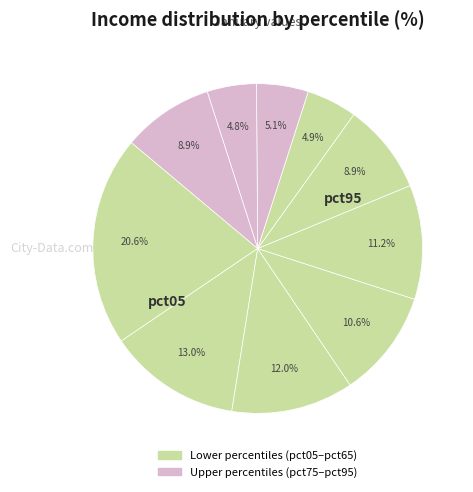

Count the number of slices in the pie.

10